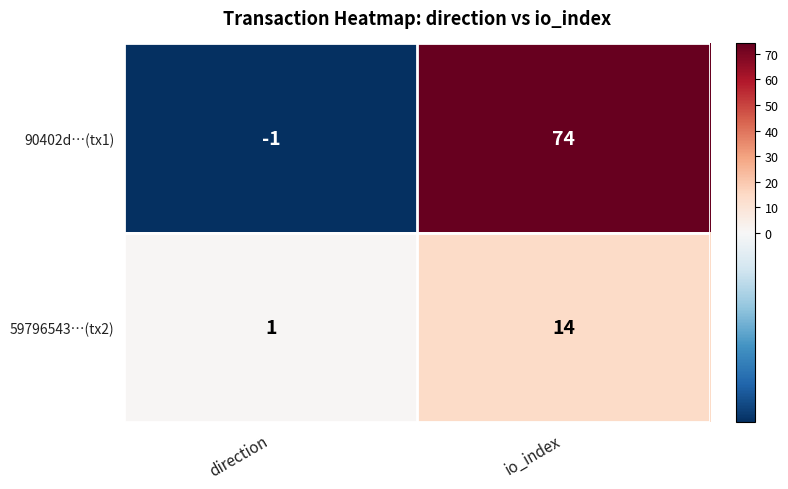

Reading right to left, transcribe all the data shown in this chart.

90402d…(tx1): io_index=74	direction=-1
59796543…(tx2): io_index=14	direction=1